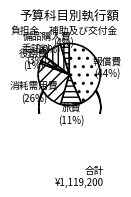

Count the number of slices in the pie.

7